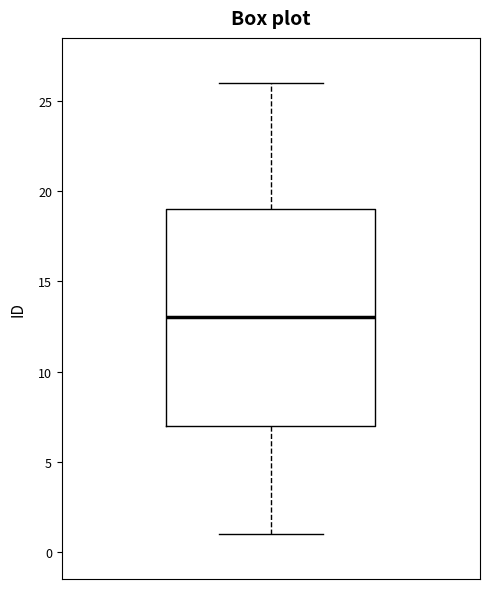

Transcribe this box plot: give where the median line is, the range the box spans, and where the two whiskers end, as read against the y-axis. The values are not printed on the chart, so give them approximately, as read against the axis.

median 13, box 7 to 19, whiskers 1 to 26